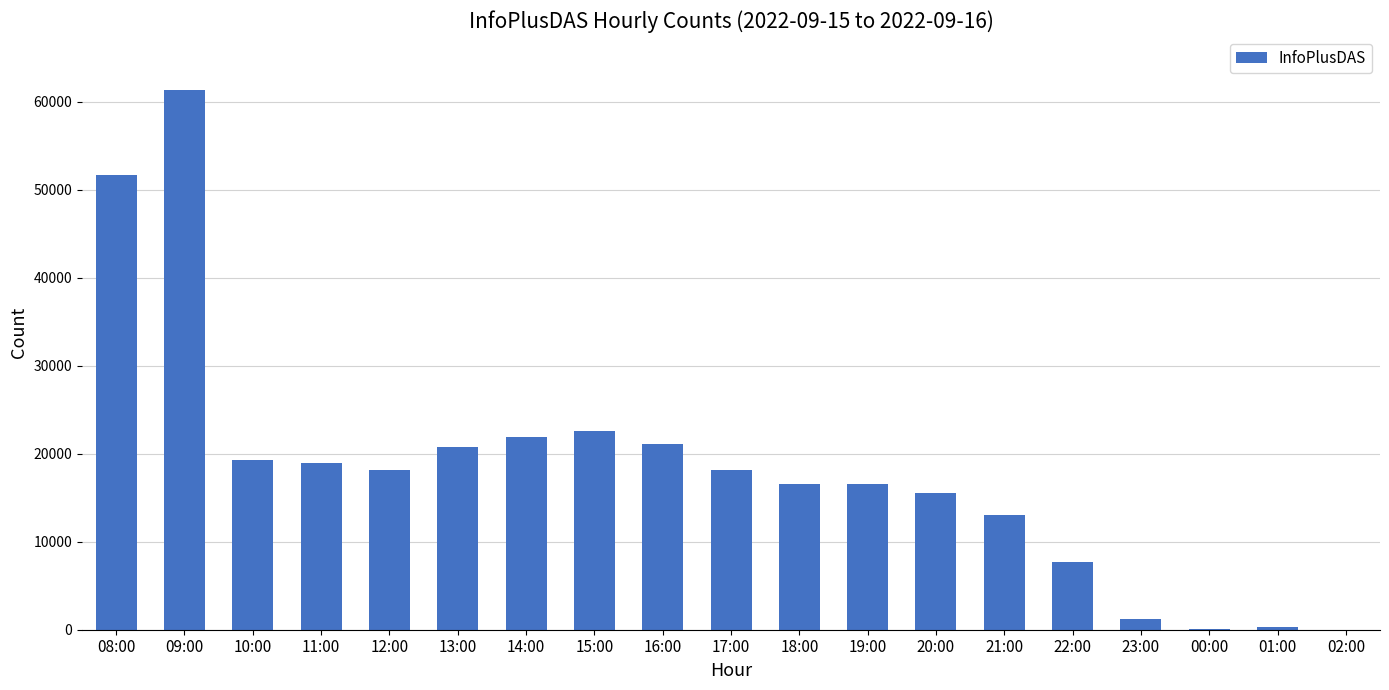

At which label is the value closest to 30686?

15:00